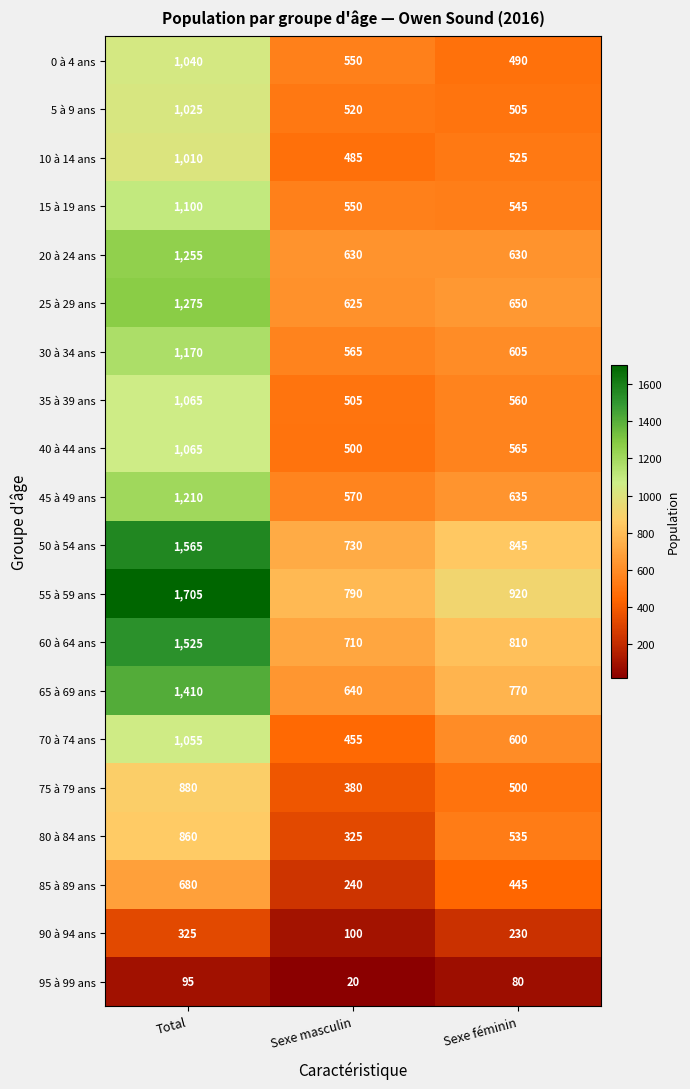

Which series has the widest spread of values?

55 à 59 ans